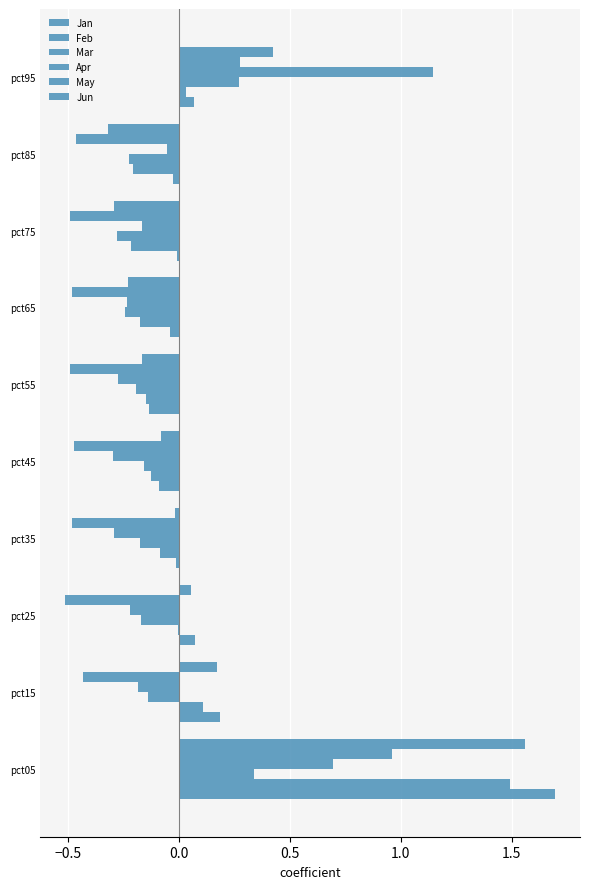

Reading right to left, extract all data points from this chart.

Jan: 0.1	-0.0	-0.0	-0.0	-0.1	-0.1	-0.0	0.1	0.2	1.7
Feb: 0.0	-0.2	-0.2	-0.2	-0.1	-0.1	-0.1	-0.0	0.1	1.5
Mar: 0.3	-0.2	-0.3	-0.2	-0.2	-0.2	-0.2	-0.2	-0.1	0.3
Apr: 1.1	-0.1	-0.2	-0.2	-0.3	-0.3	-0.3	-0.2	-0.2	0.7
May: 0.3	-0.5	-0.5	-0.5	-0.5	-0.5	-0.5	-0.5	-0.4	1.0
Jun: 0.4	-0.3	-0.3	-0.2	-0.2	-0.1	-0.0	0.1	0.2	1.6